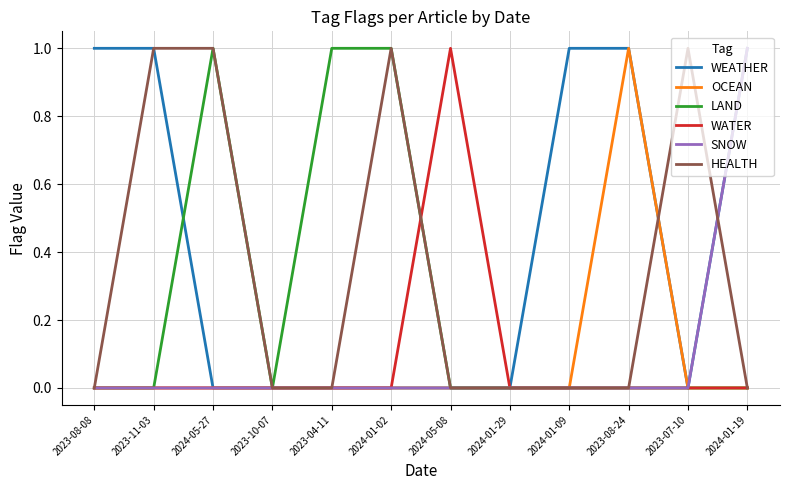

What position from the right is 2023-10-07?

9